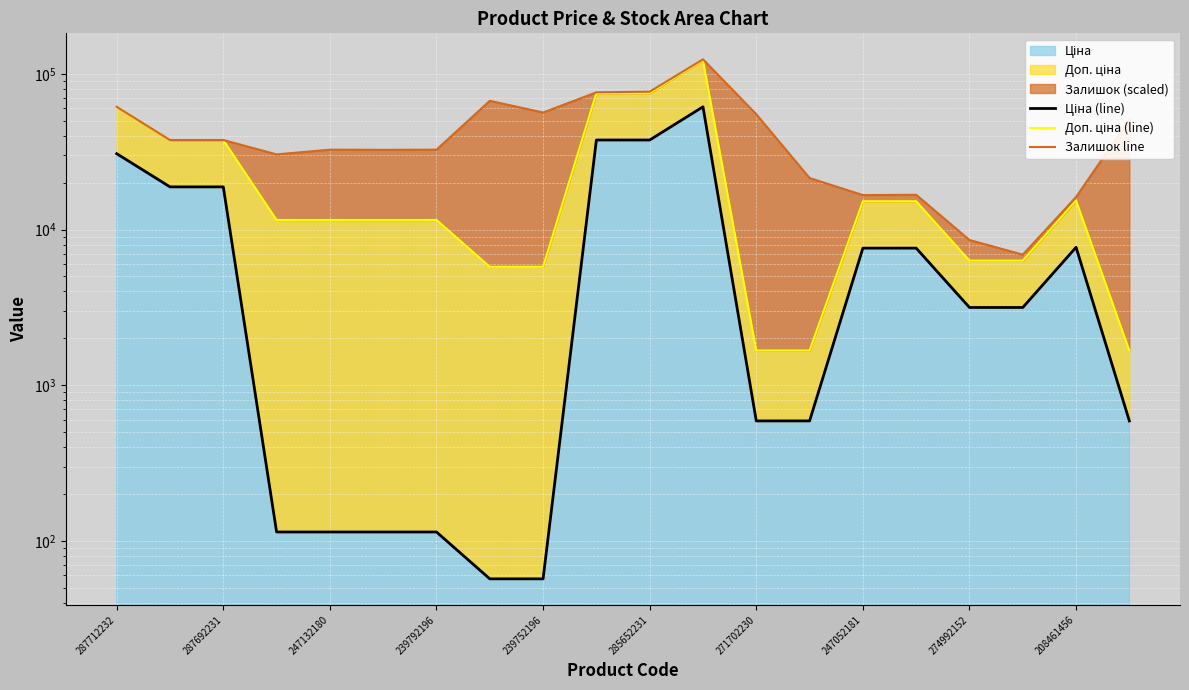

The value of Залишок line at 287692231 is 25059.3. True or false?

False